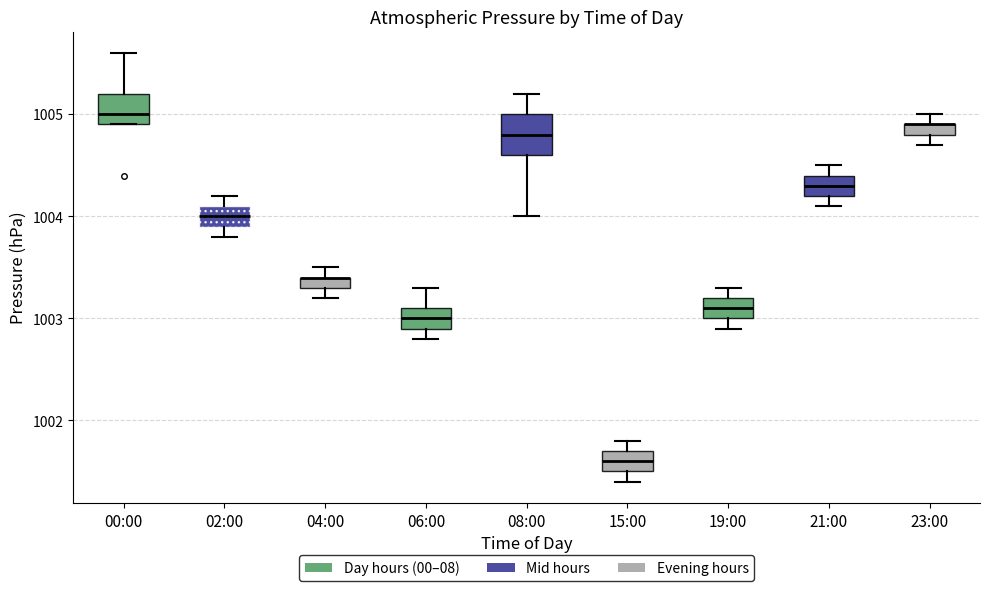

Where does the median line of the box for 19:00 sit on the y-axis? The values are not printed on the chart, so give them approximately, as read against the axis.

1003.1